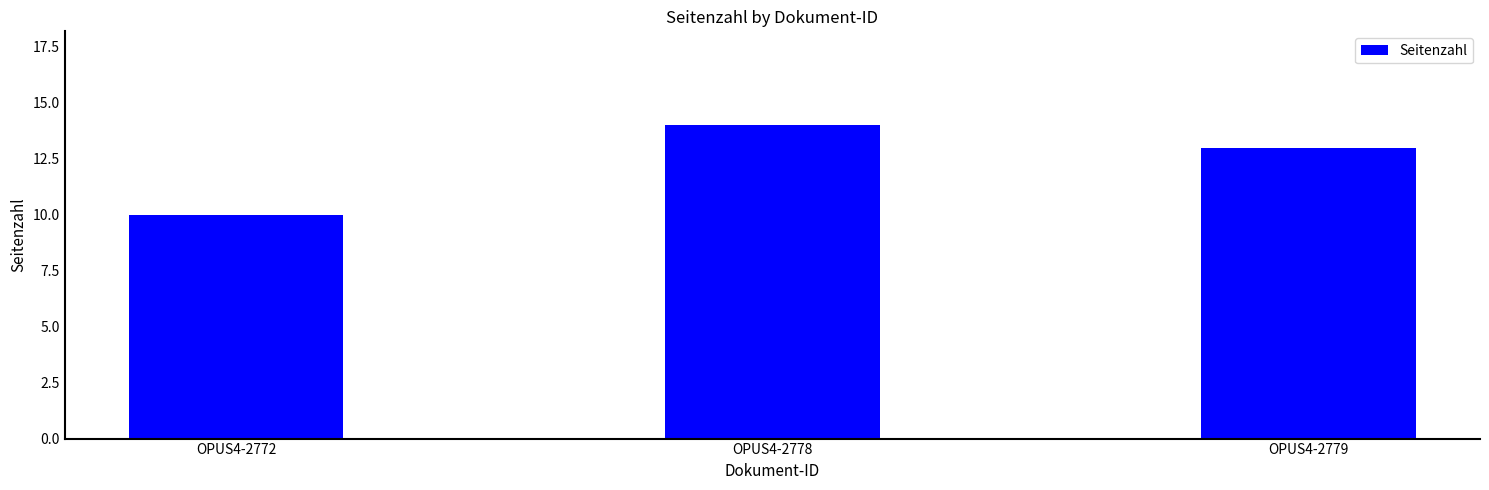

List the labels in order of value, largest first.

OPUS4-2778, OPUS4-2779, OPUS4-2772